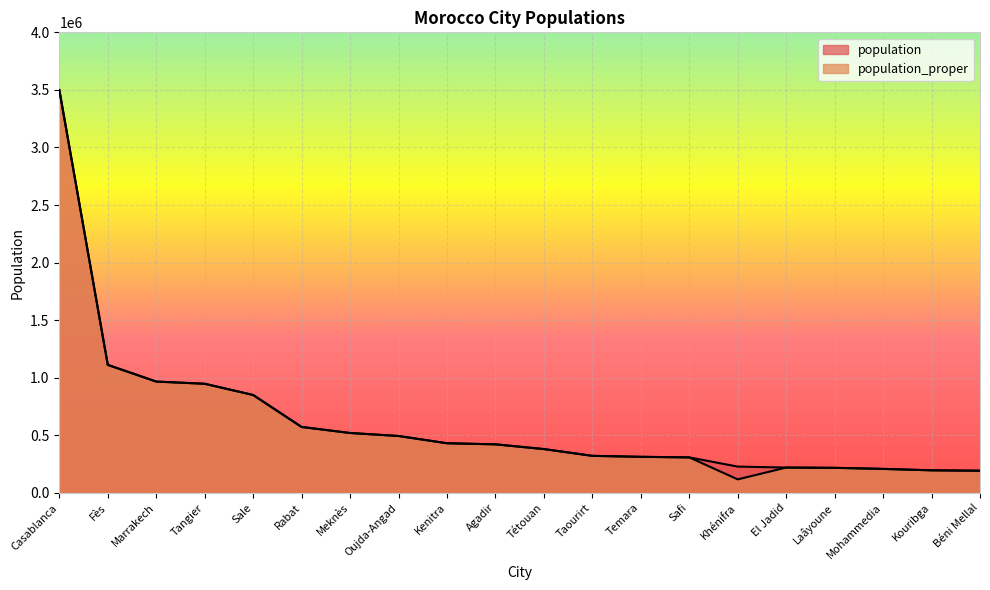

What is the value of the population point at the 2nd from the left?

1112072